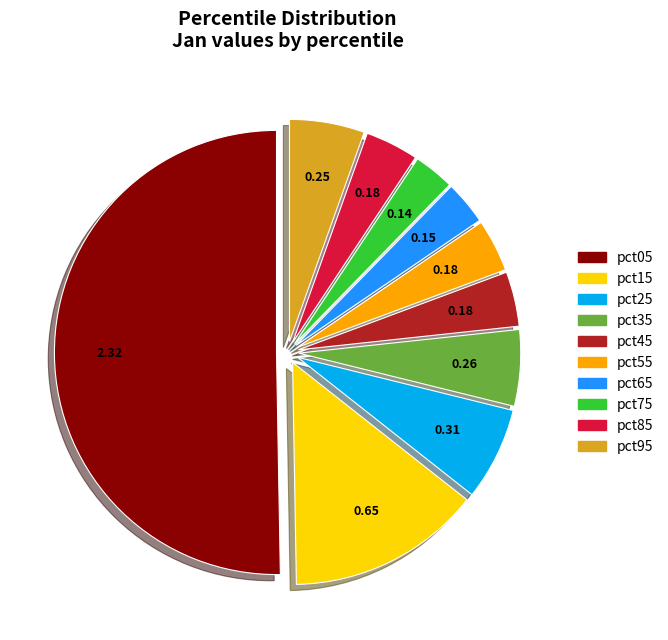

Which category has the biggest portion of the pie?

pct05